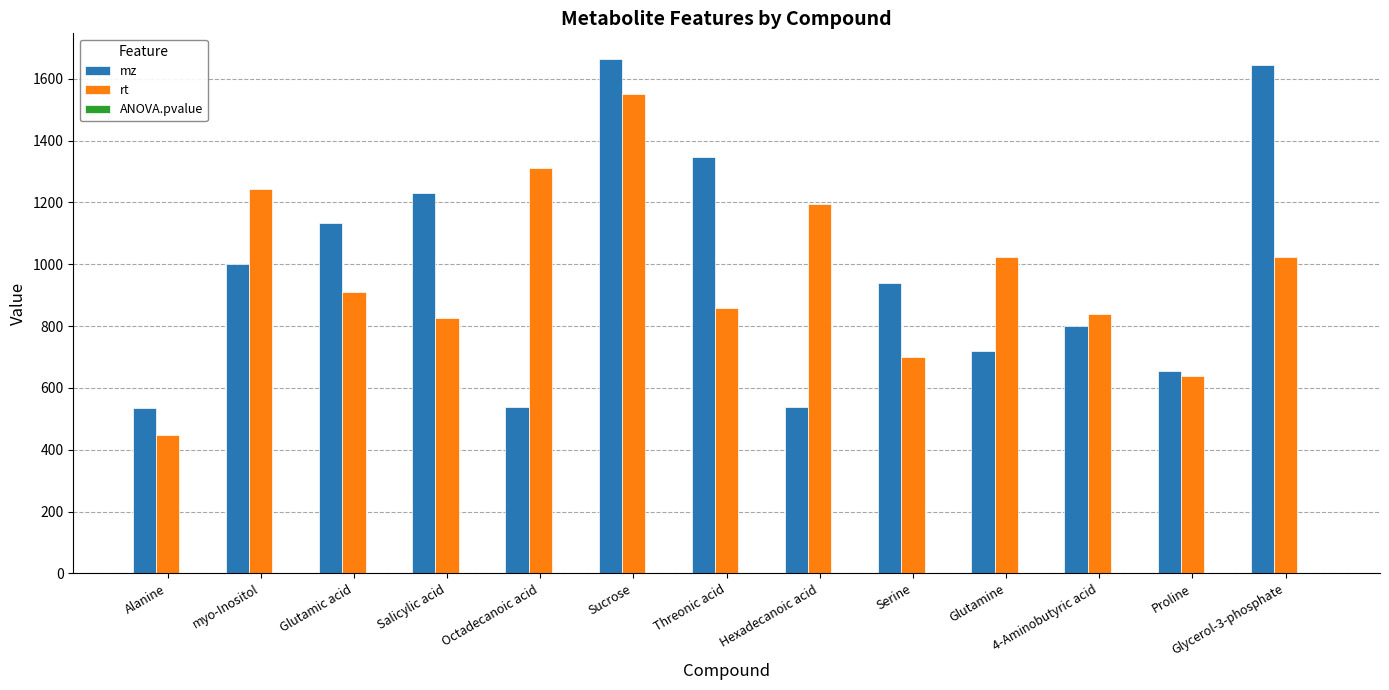

True or false: rt has a value of 1022.9 at Glycerol-3-phosphate.

True